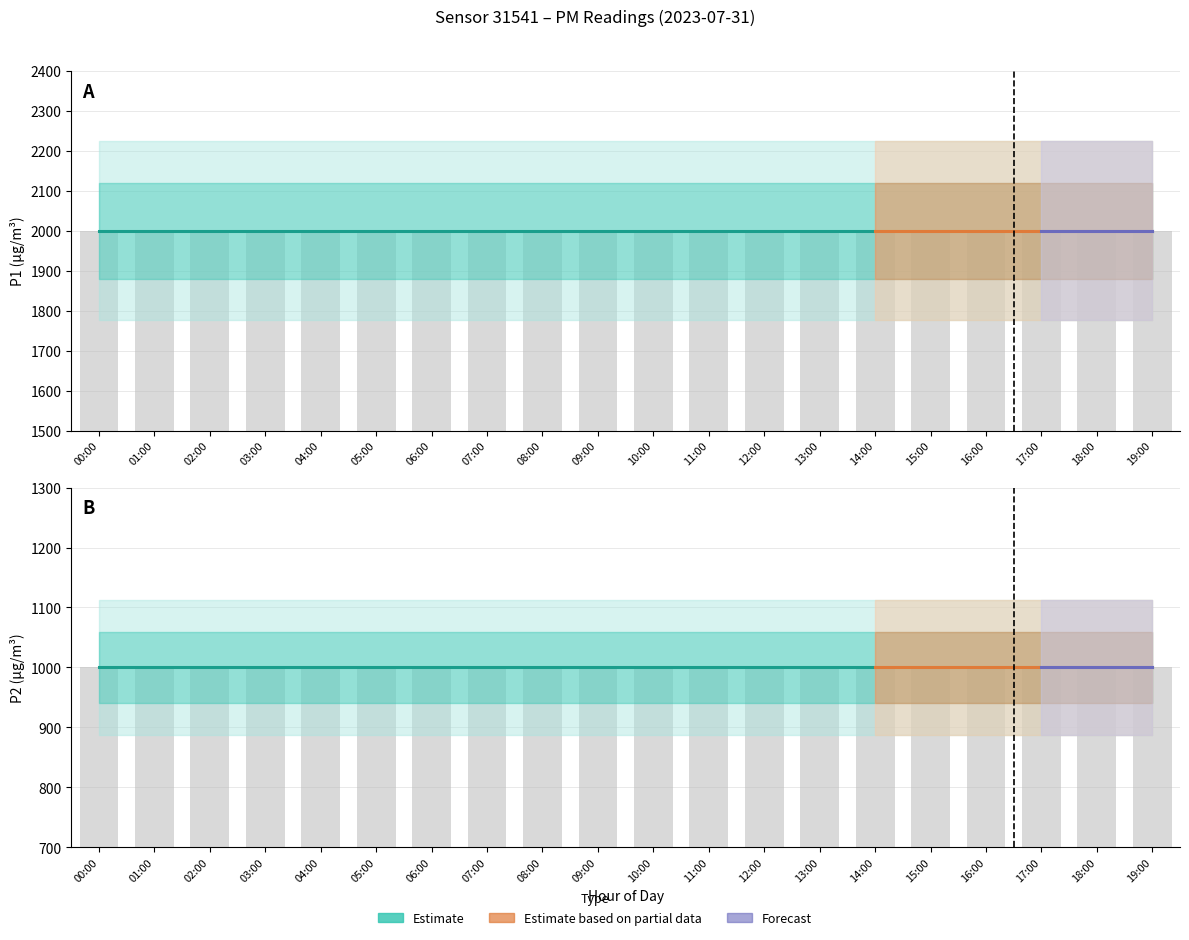

List the series in order of their overall mean, highest first.

P1, P2